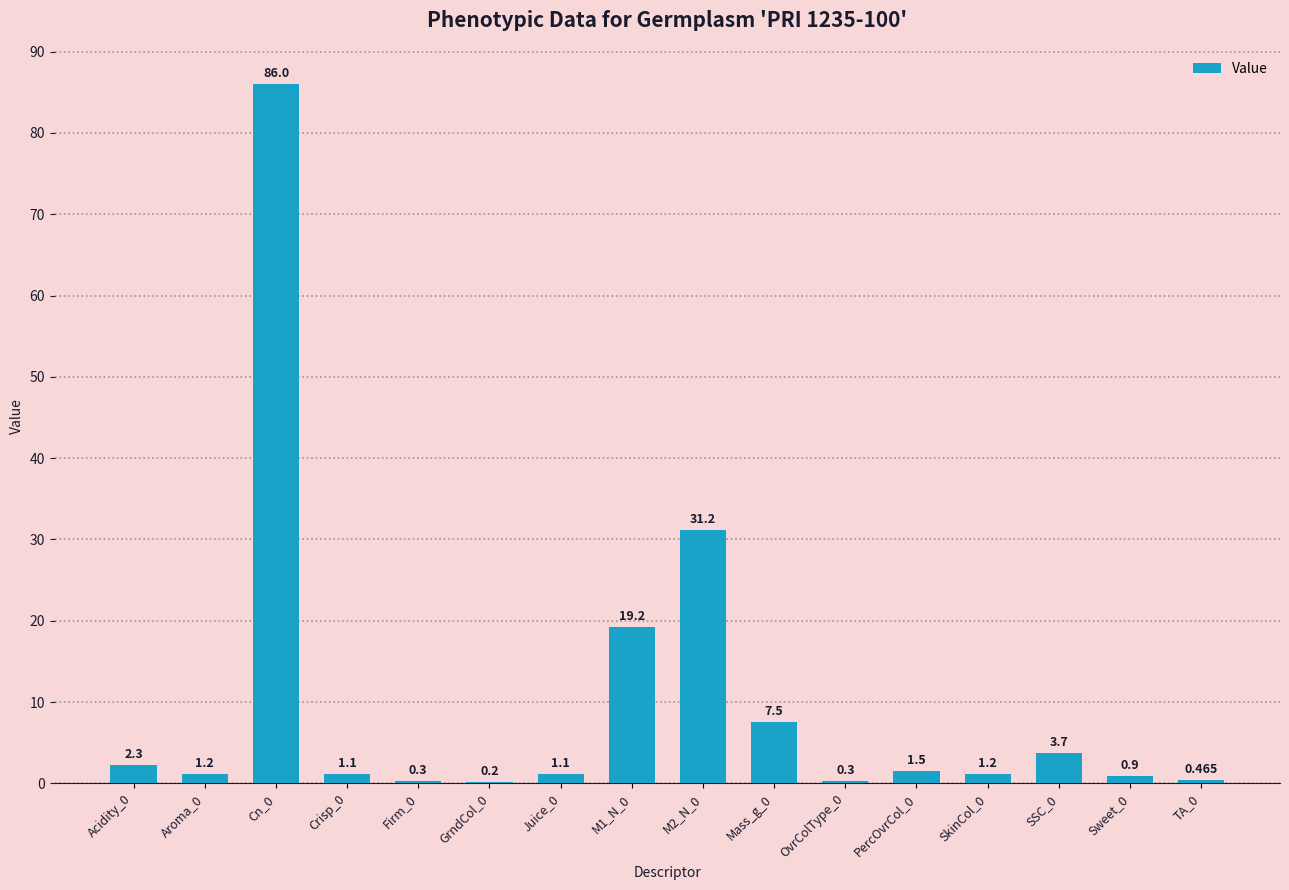

Reading left to right, transcribe all the data shown in this chart.

2.3	1.2	86.0	1.1	0.3	0.2	1.1	19.2	31.2	7.5	0.3	1.5	1.2	3.7	0.9	0.5